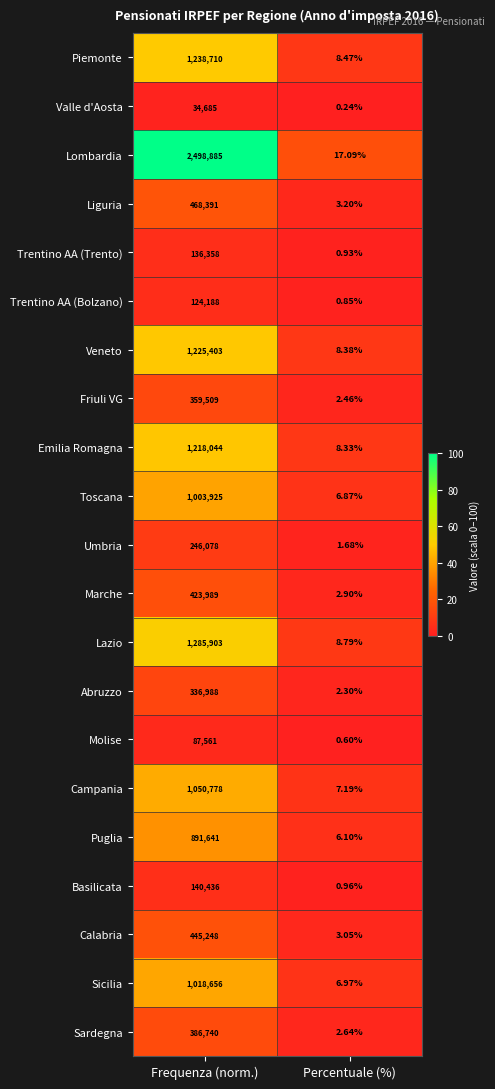

Is the value of Veneto at Percentuale (%) greater than the value of Trentino AA (Trento) at Percentuale (%)?

Yes